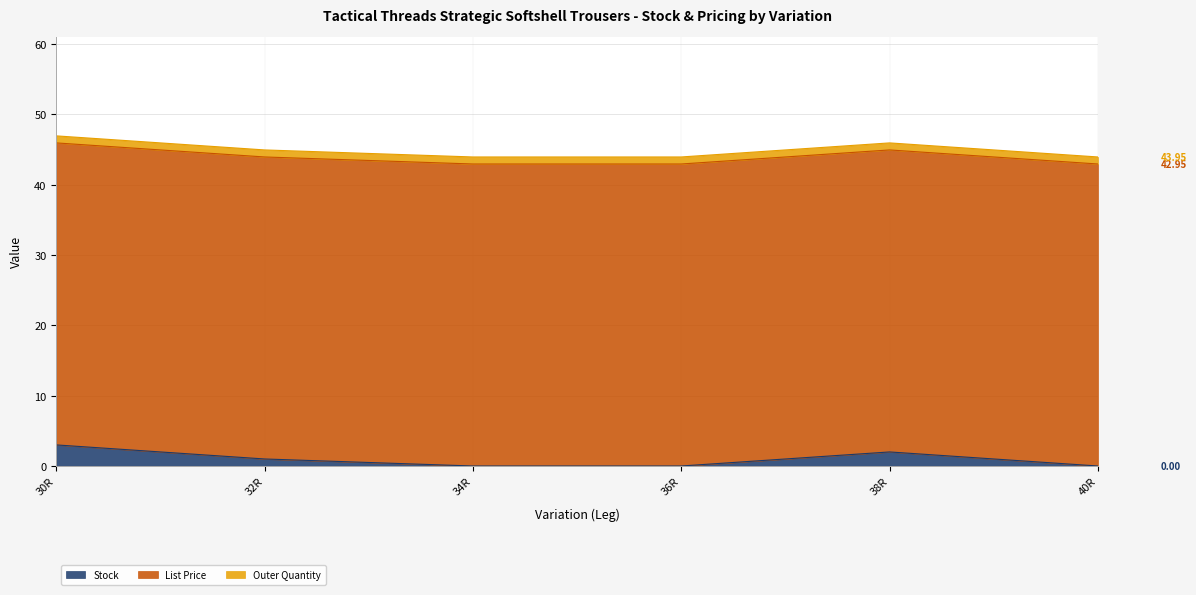

Does the chart display data point markers on the line(s)?

No